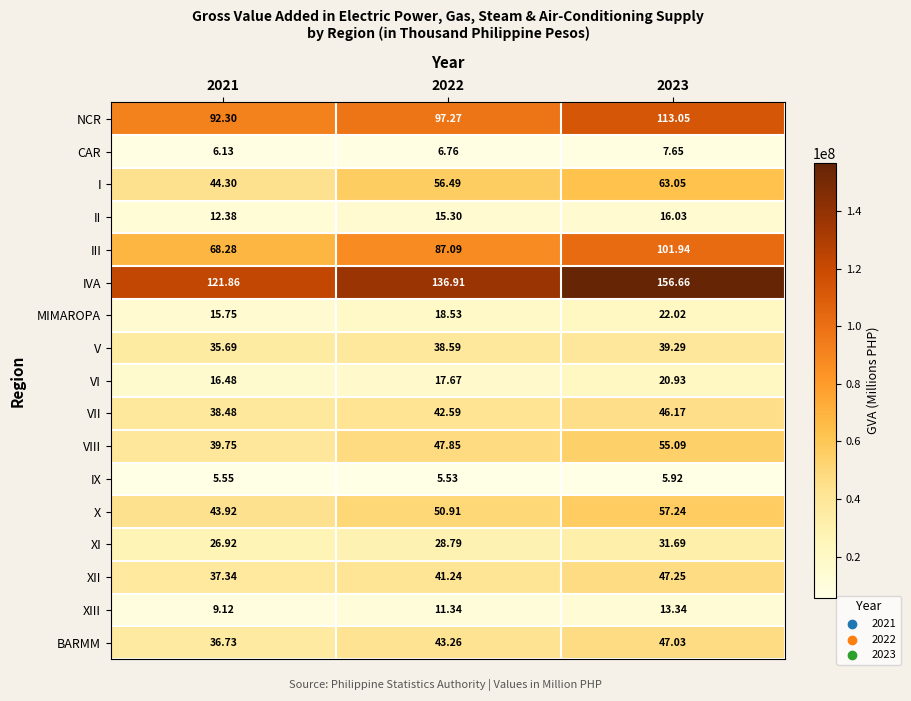

Which series has the largest total across all categories?

IVA